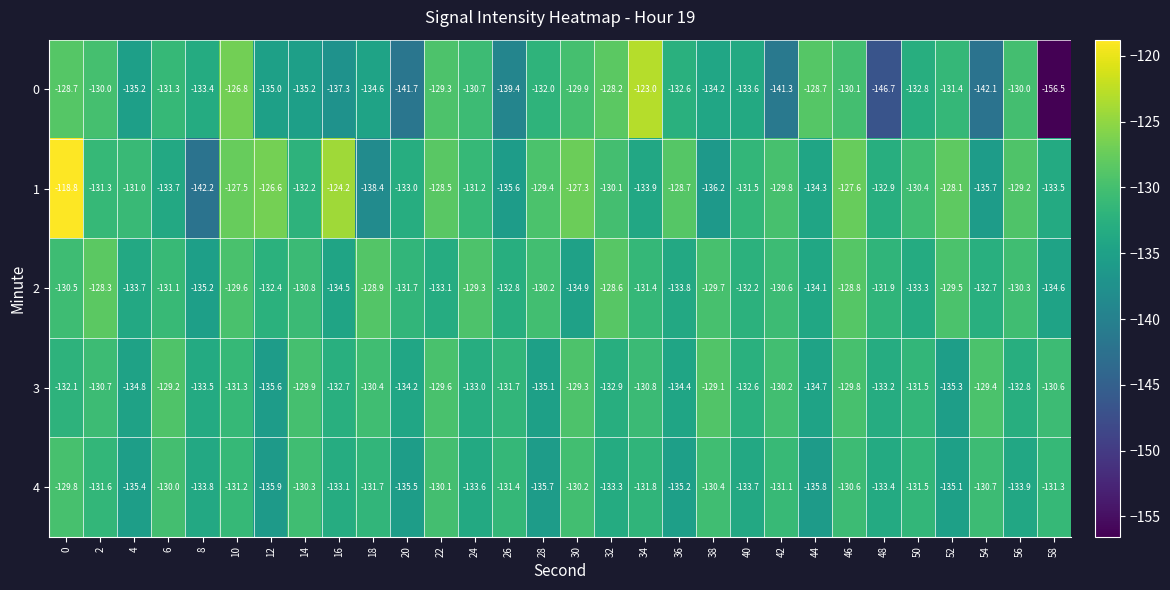

True or false: 1 has a value of -235.5 at 54.

False